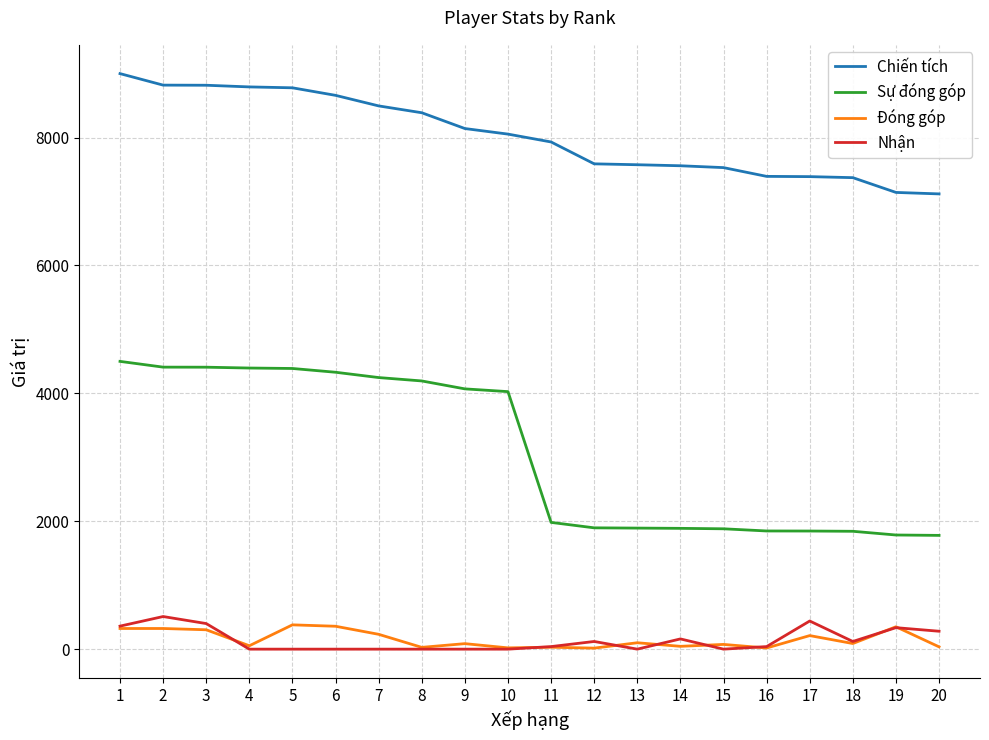

True or false: Chiến tích and Nhận intersect in this chart.

False